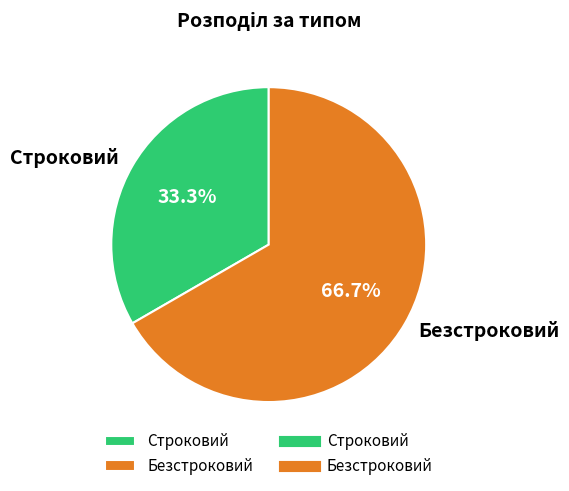

How many segments does this pie chart have?

2